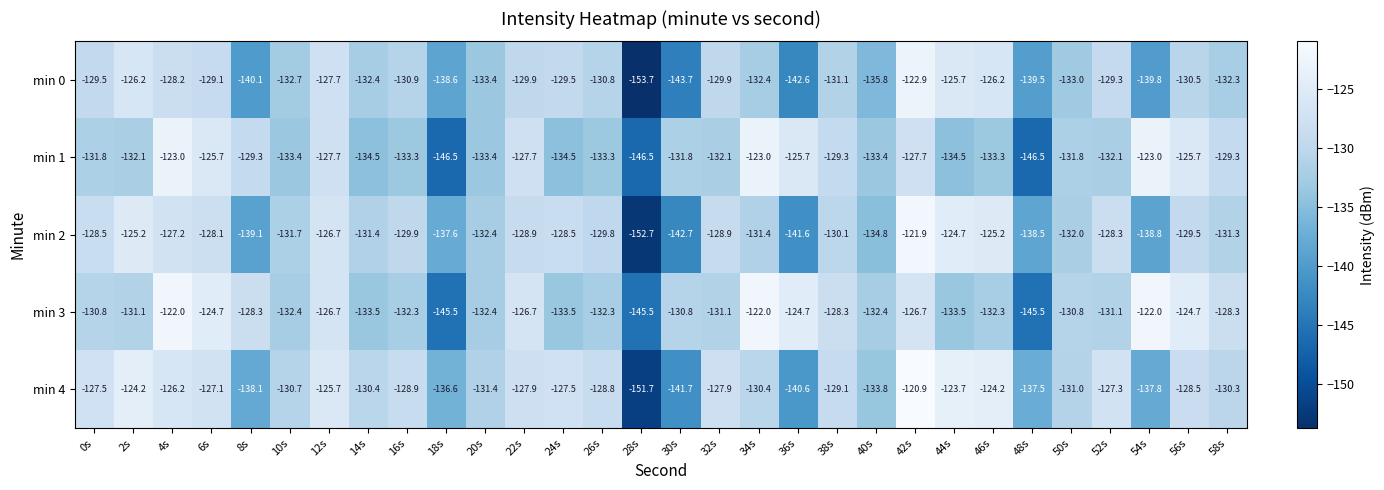

The value of min 0 at 8s is -140.1. True or false?

True